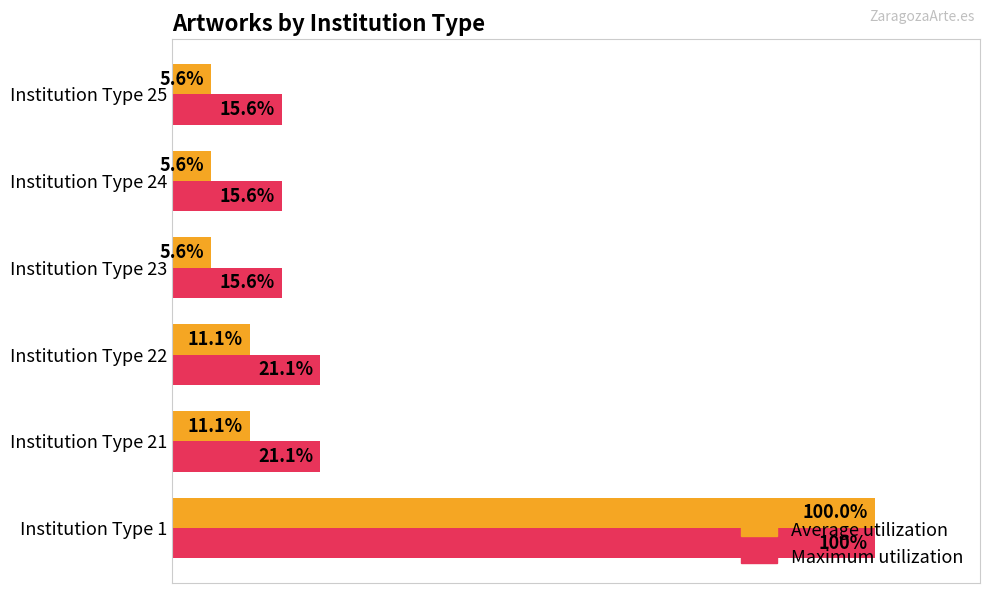

At which label does Maximum utilization reach its peak?

Institution Type 1